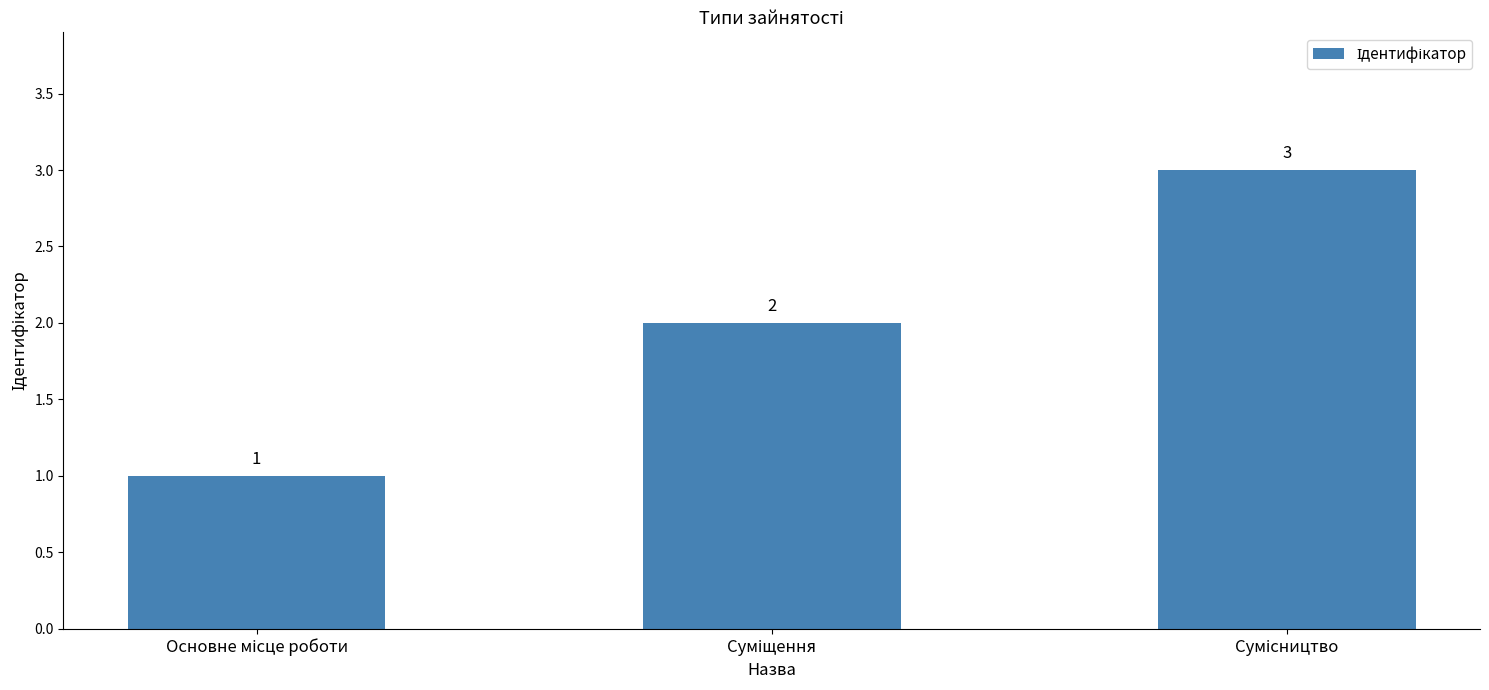

Count the values in the range 1 to 3.

3